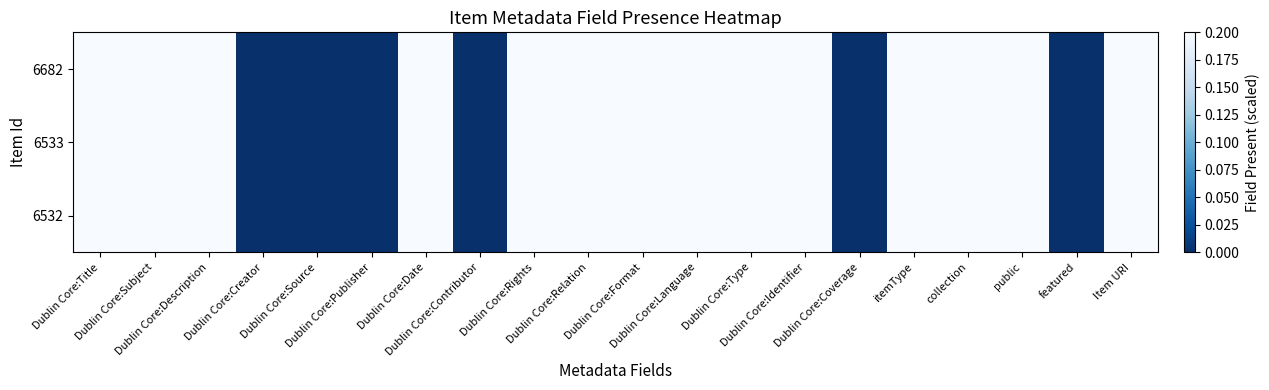

Count the number of categories in the chart.

20